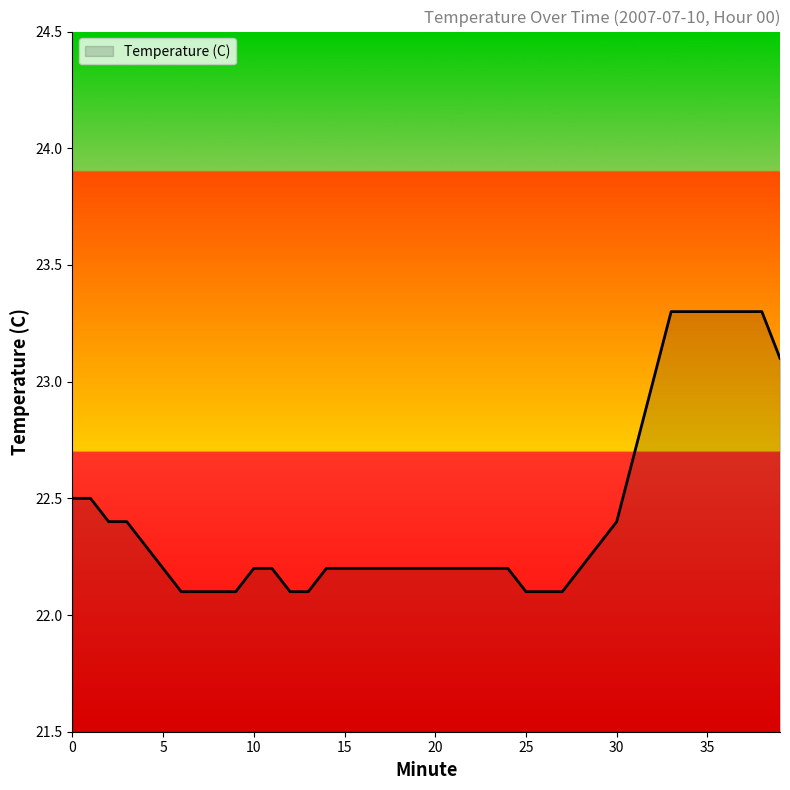

What is the difference between the maximum and second lowest values?

1.2